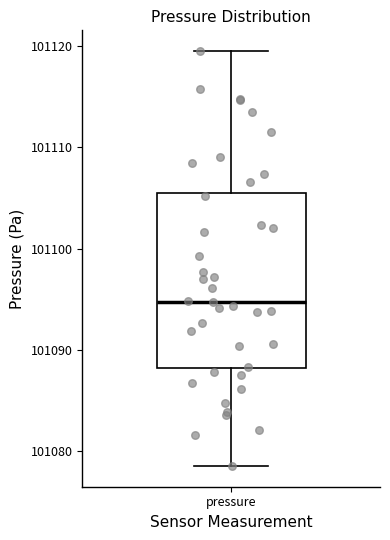

Where does the upper whisker of the box for pressure end on the y-axis? The values are not printed on the chart, so give them approximately, as read against the axis.

101120